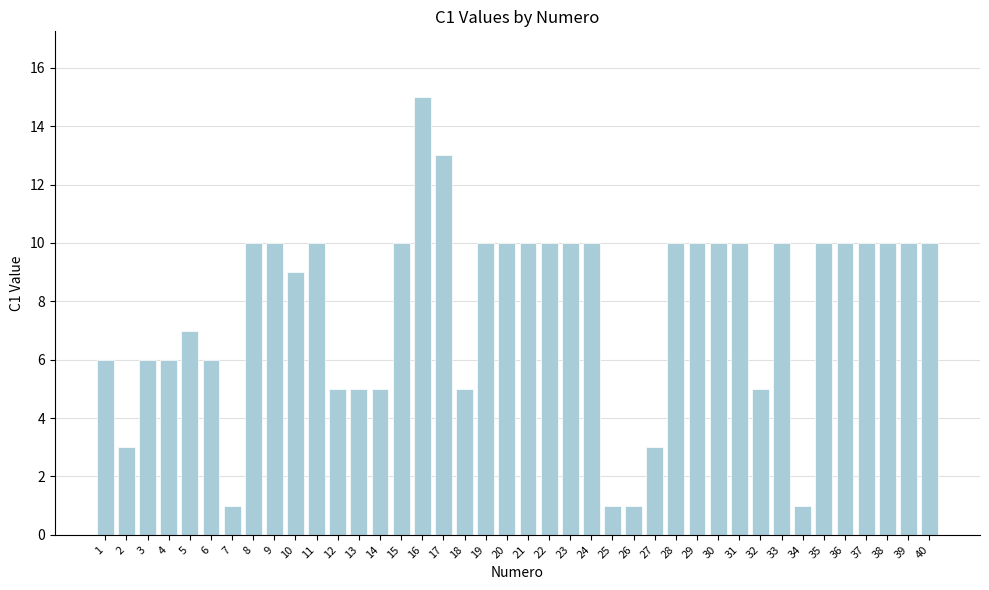

What value does the data have at 23, to the nearest 5?

10